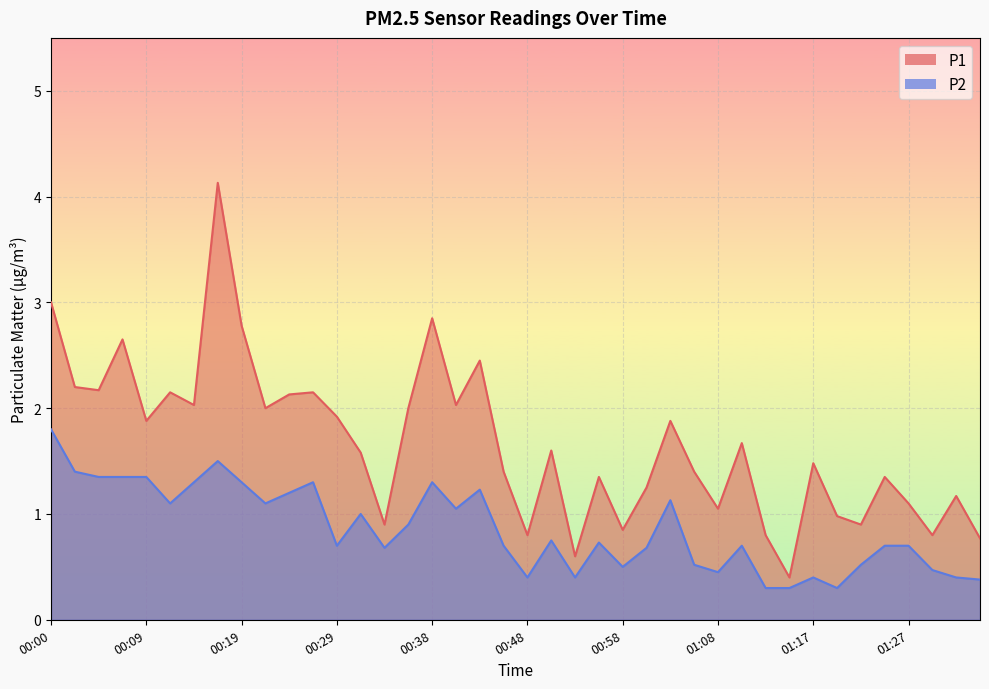

Which has a higher value, 01:08 or 00:41?

00:41